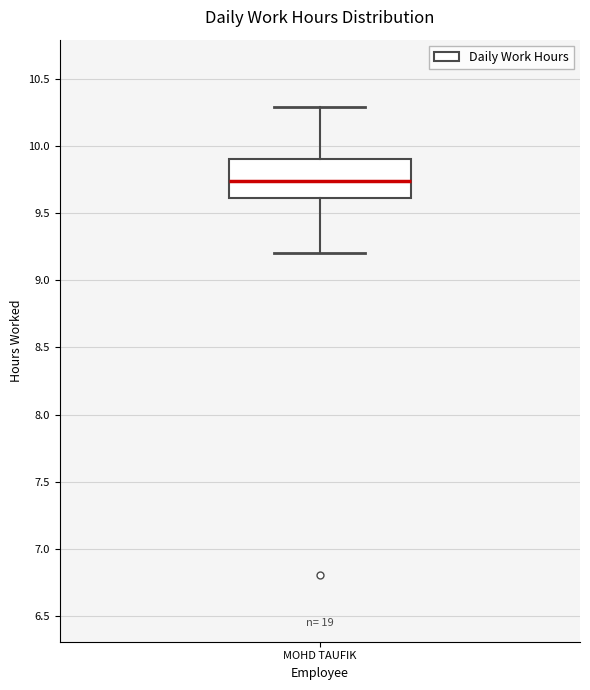

Transcribe this box plot: give where the median line is, the range the box spans, and where the two whiskers end, as read against the y-axis. The values are not printed on the chart, so give them approximately, as read against the axis.

median 9.75, box 9.60 to 9.90, whiskers 9.20 to 10.30